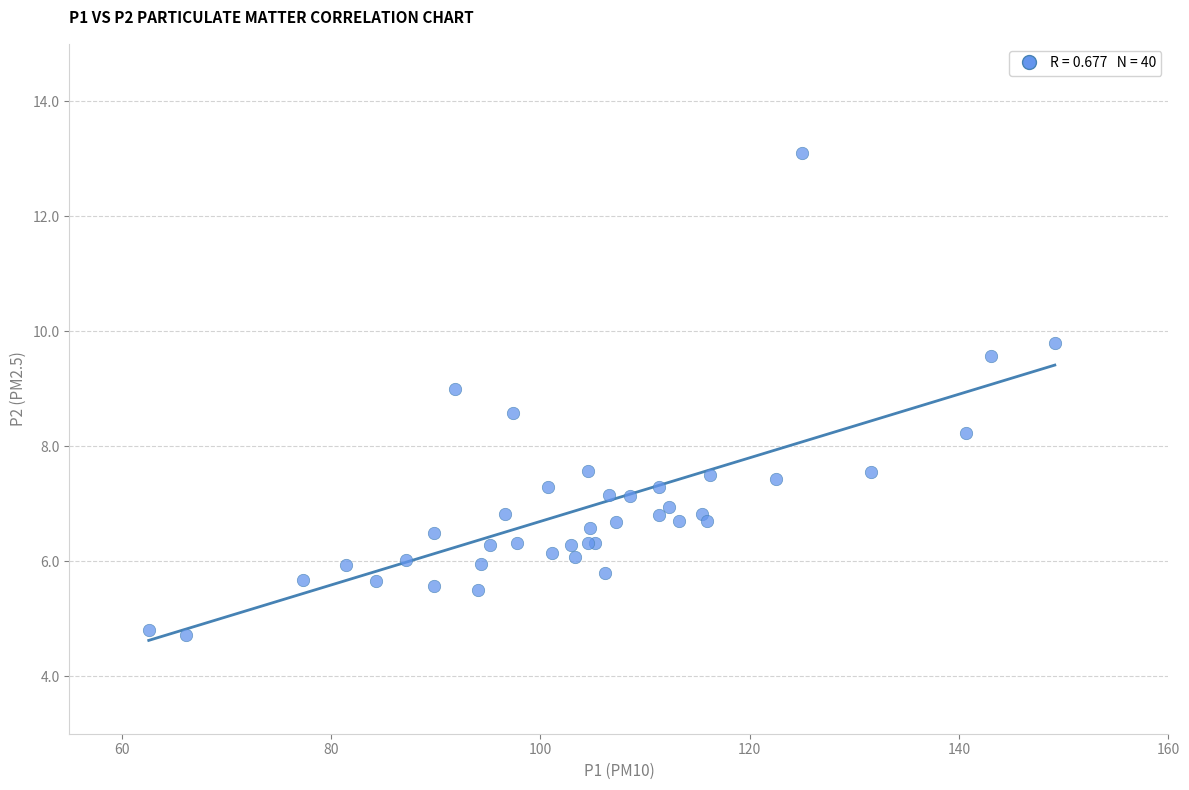

What Y value in the scatter plot is closest to 8?

8.2